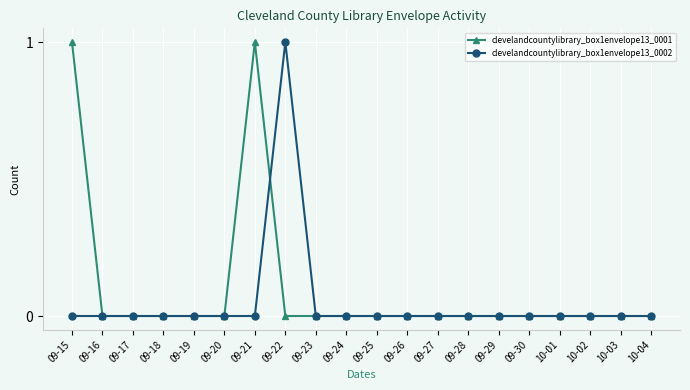

Is the value of clevelandcountylibrary_box1envelope13_0001 at 09-21 greater than the value of clevelandcountylibrary_box1envelope13_0002 at 09-29?

Yes